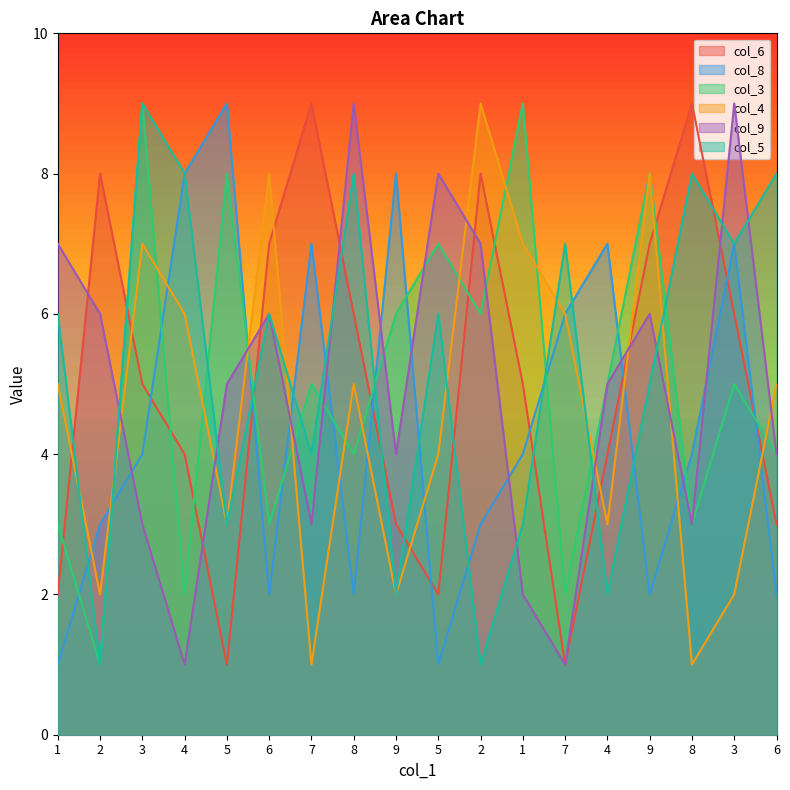

How many data points in col_5 are less than 6?

8